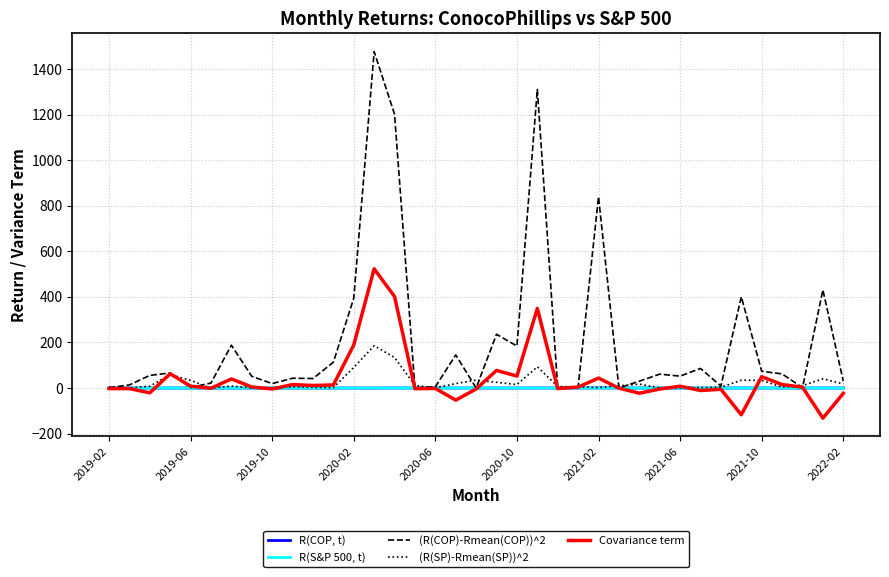

Which series has the largest total across all categories?

(R(COP)-Rmean(COP))^2